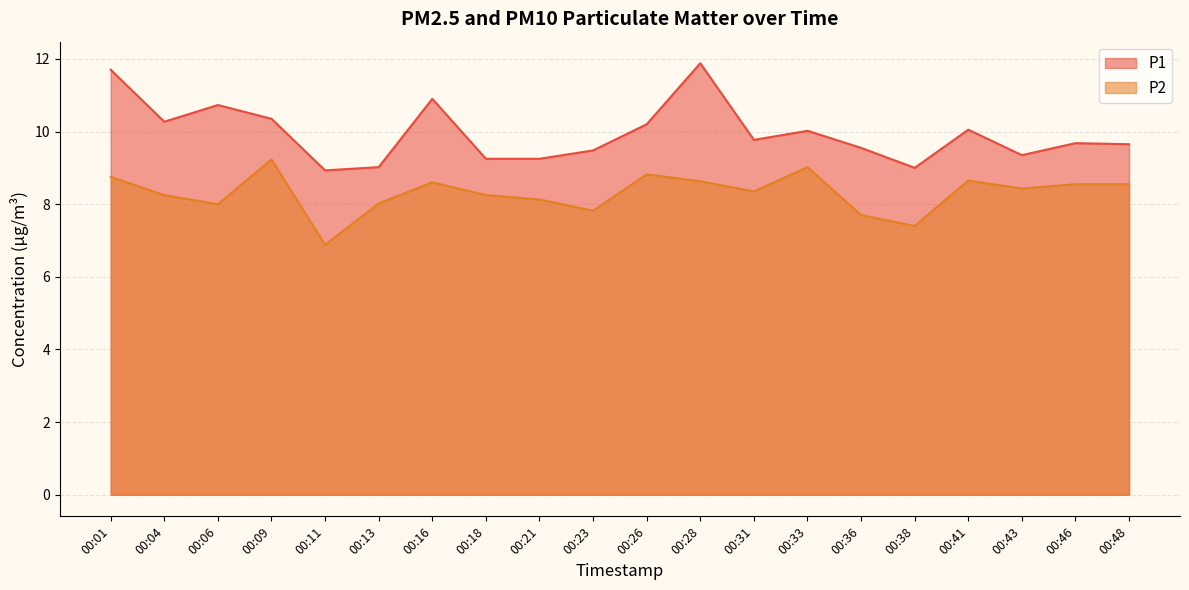

What is the approximate value of P2 at 00:04?

8.2